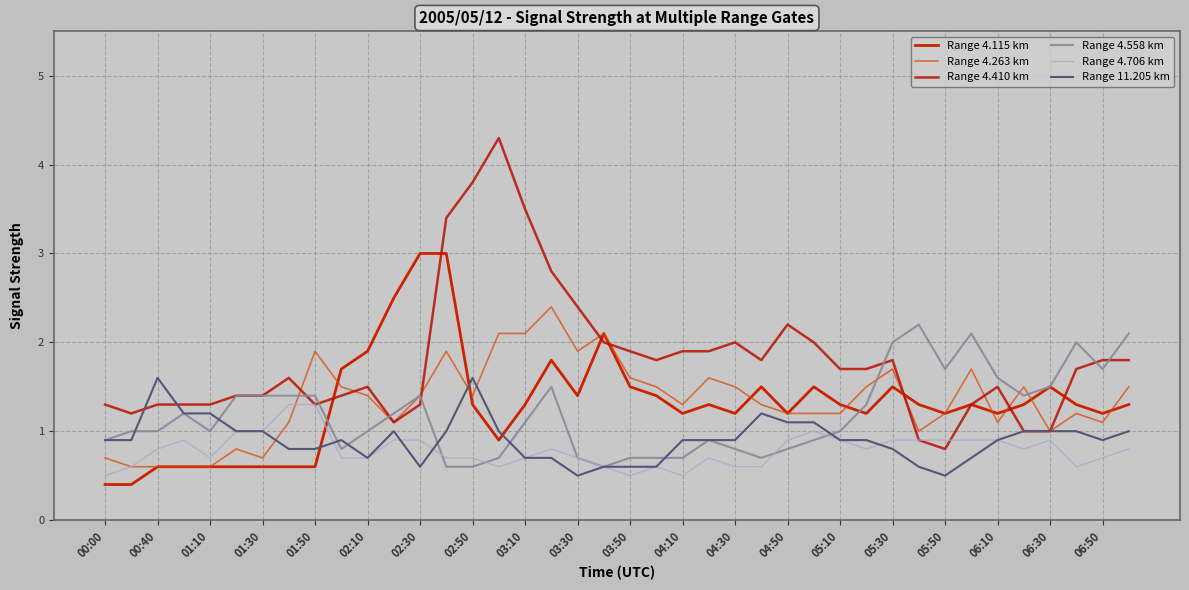

List the series in order of their peak value, highest first.

Range 4.410 km, Range 4.115 km, Range 4.263 km, Range 4.558 km, Range 11.205 km, Range 4.706 km